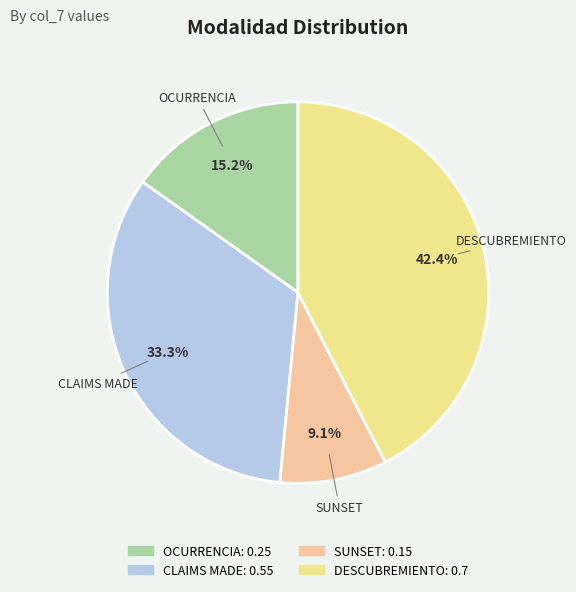

Is OCURRENCIA the majority of the pie?

No